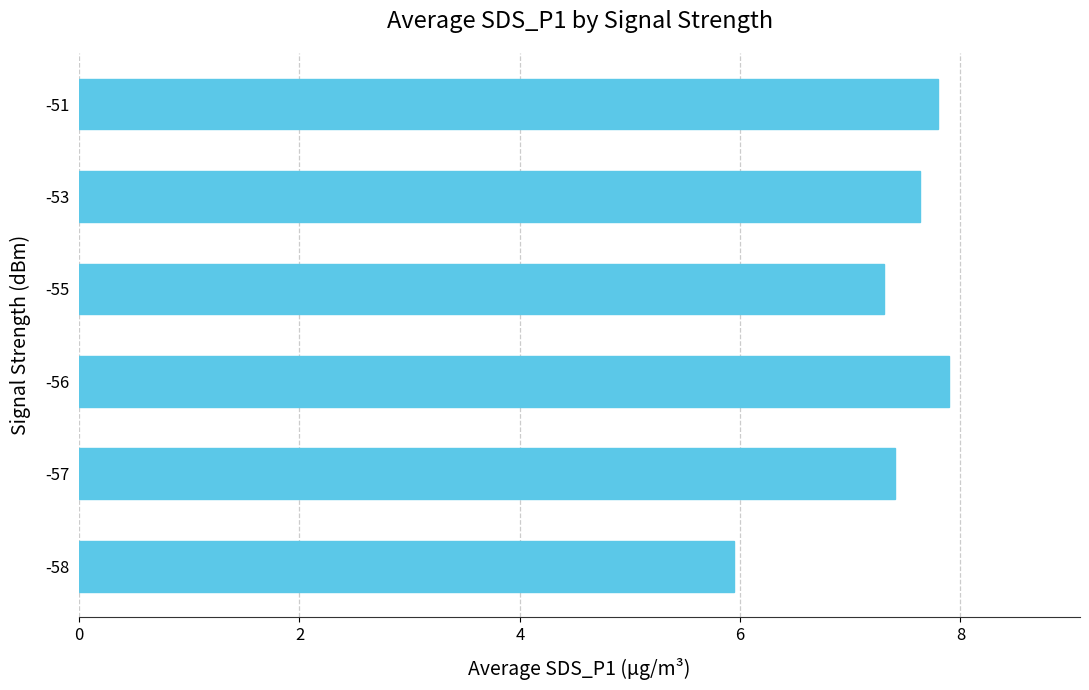

Are the bars horizontal?

Yes